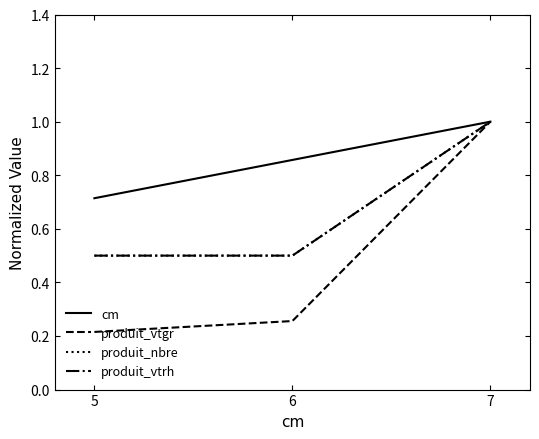

Is this an area chart (filled region under the line)?

No